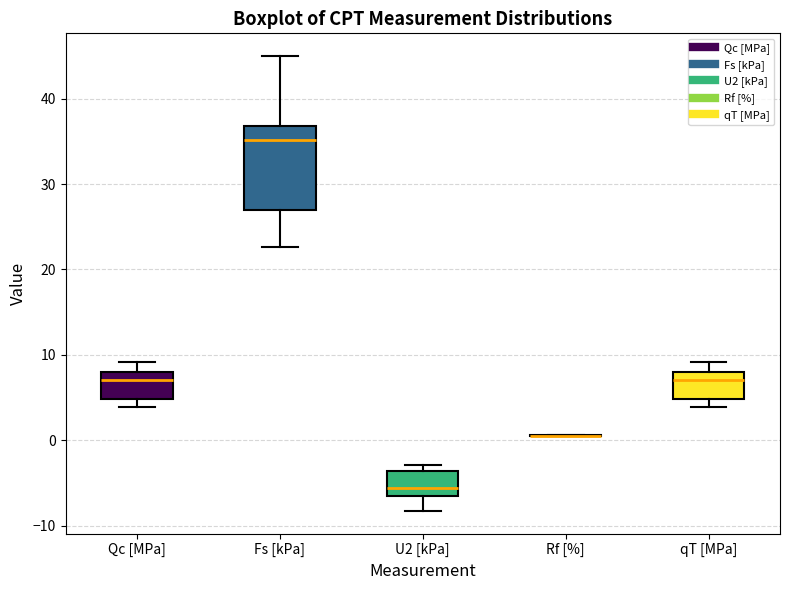

Where is the lower edge of the box for U2 [kPa] on the y-axis? The values are not printed on the chart, so give them approximately, as read against the axis.

-7